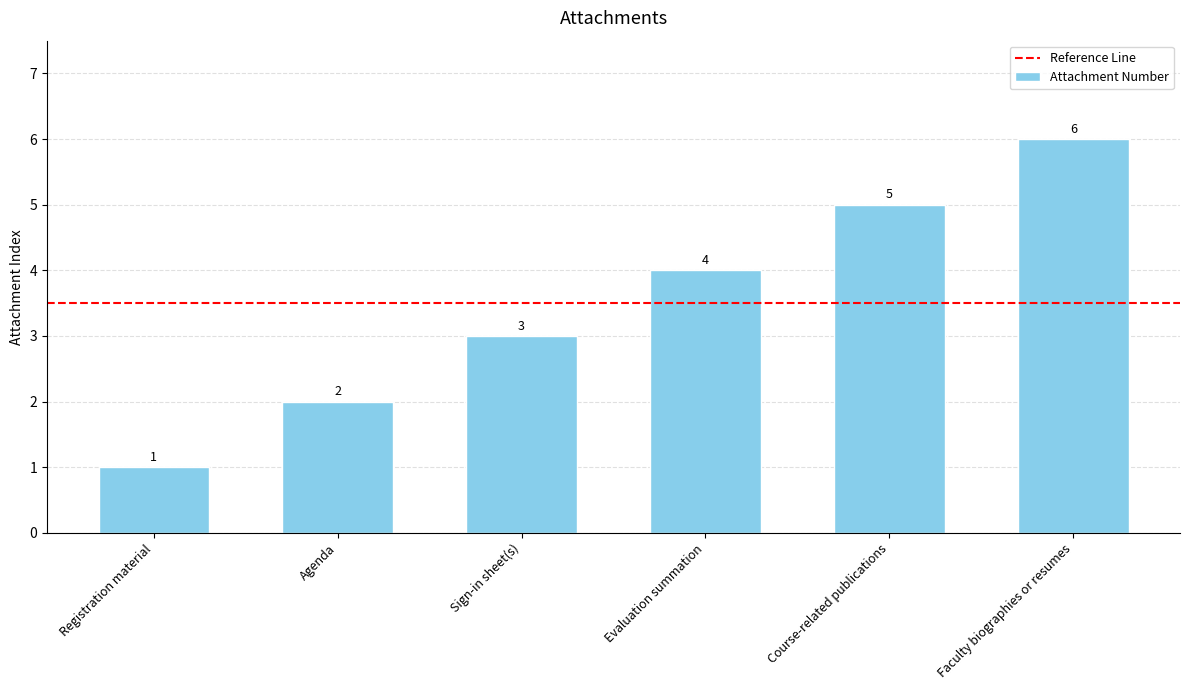

What is the greatest value displayed?

6